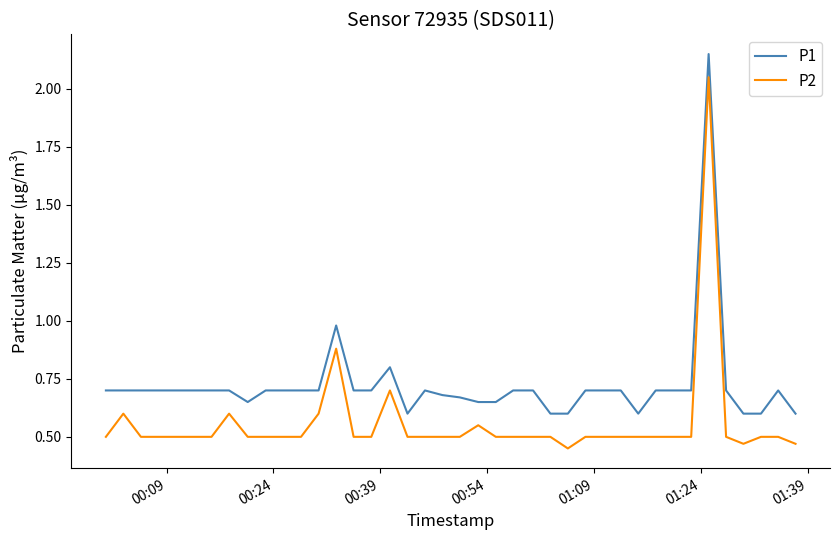

List the series in order of their overall mean, lowest first.

P2, P1